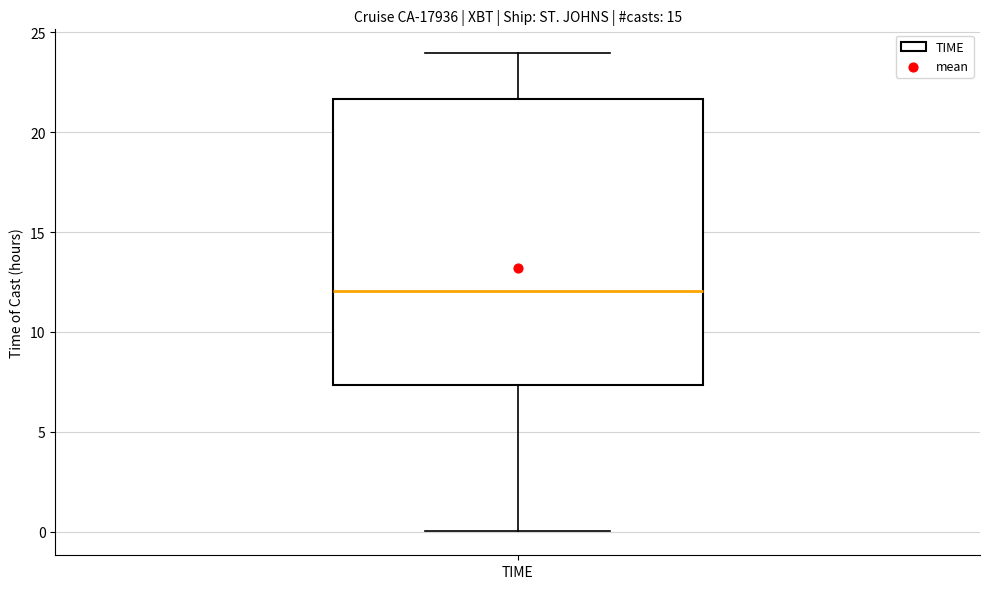

Read this box plot against the y-axis: the position of the median line, the range covered by the box, and the ends of both whiskers. The values are not printed on the chart, so give them approximately, as read against the axis.

median 12.0, box 7.5 to 21.5, whiskers 0.0 to 24.0